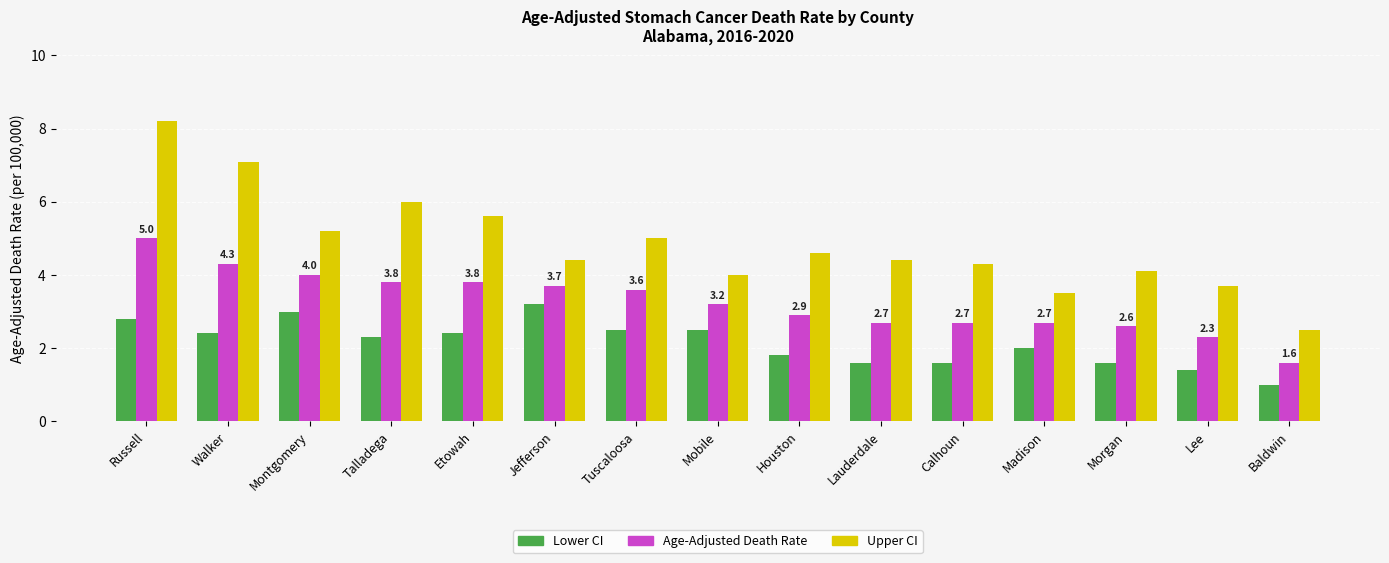

List the series in order of their overall mean, highest first.

Upper CI, Age-Adjusted Death Rate, Lower CI